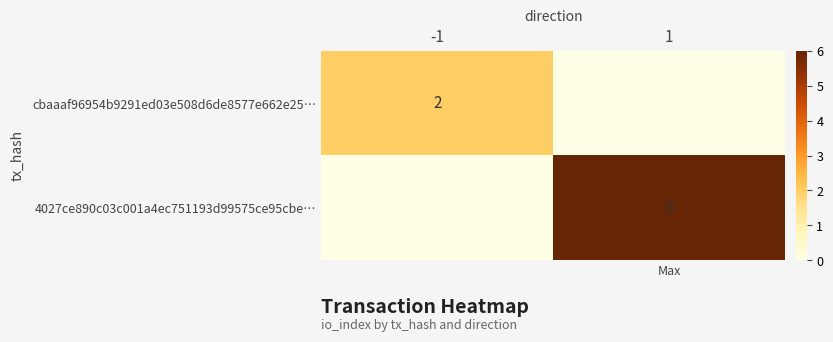

Is it true that 4027ce890c03c001a4ec751193d99575ce95cbe… equals 9 at 1?

False